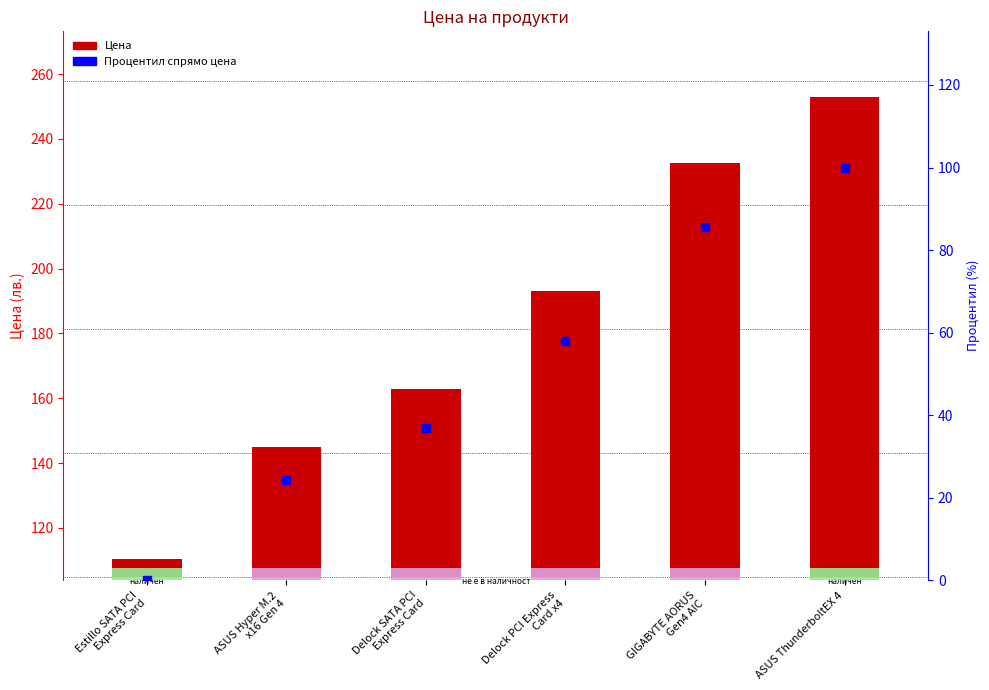

Is the value of Процентил спрямо цена at Estillo SATA PCI
Express Card greater than the value of Цена at GIGABYTE AORUS
Gen4 AIC?

No